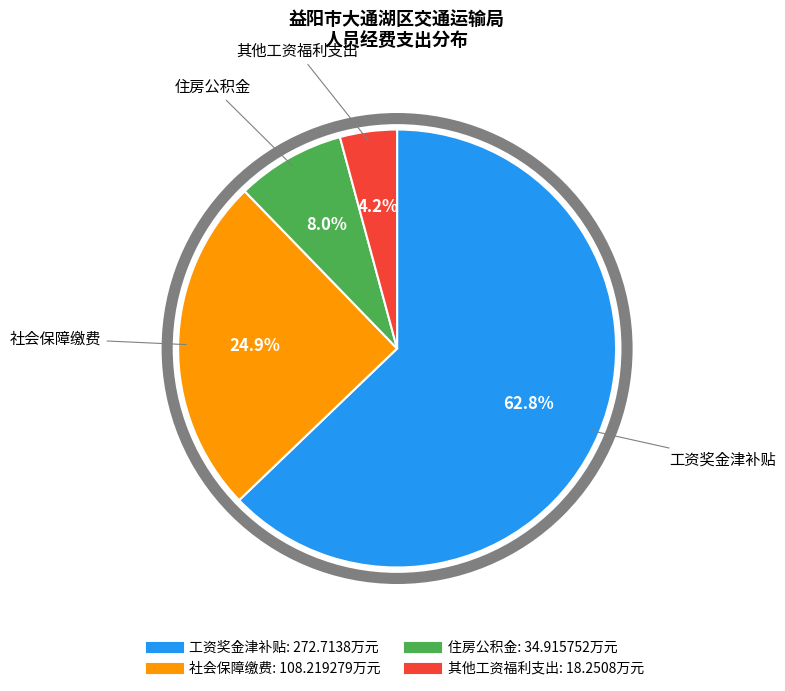

To the nearest percent, what is the average slice percentage?

25%